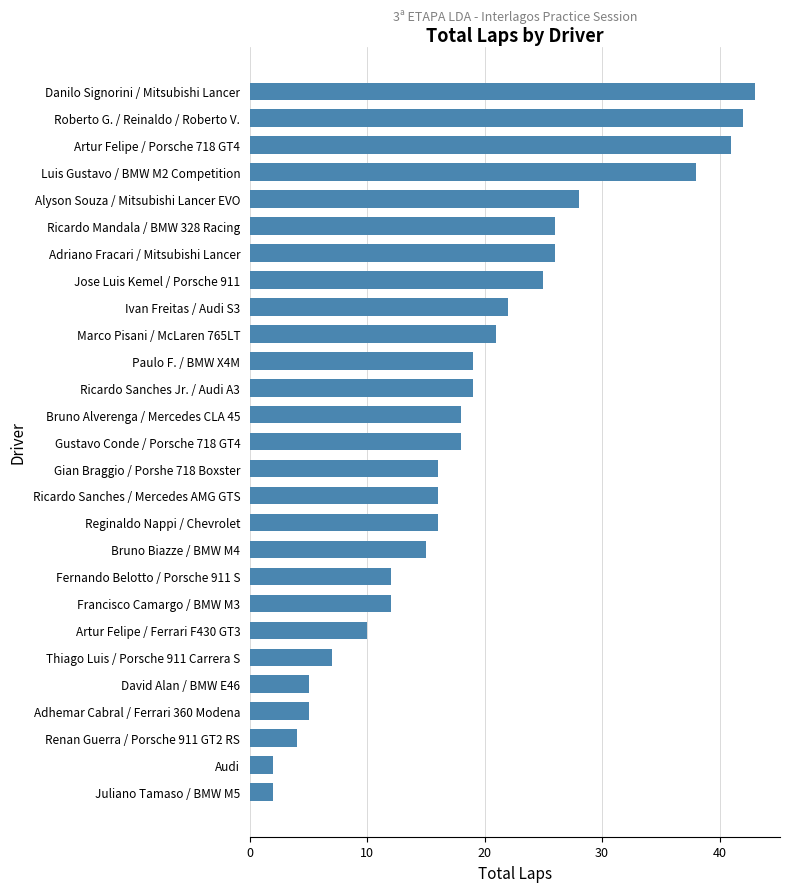

What is the change in value from Audi to Ricardo Sanches / Mercedes AMG GTS?

+14